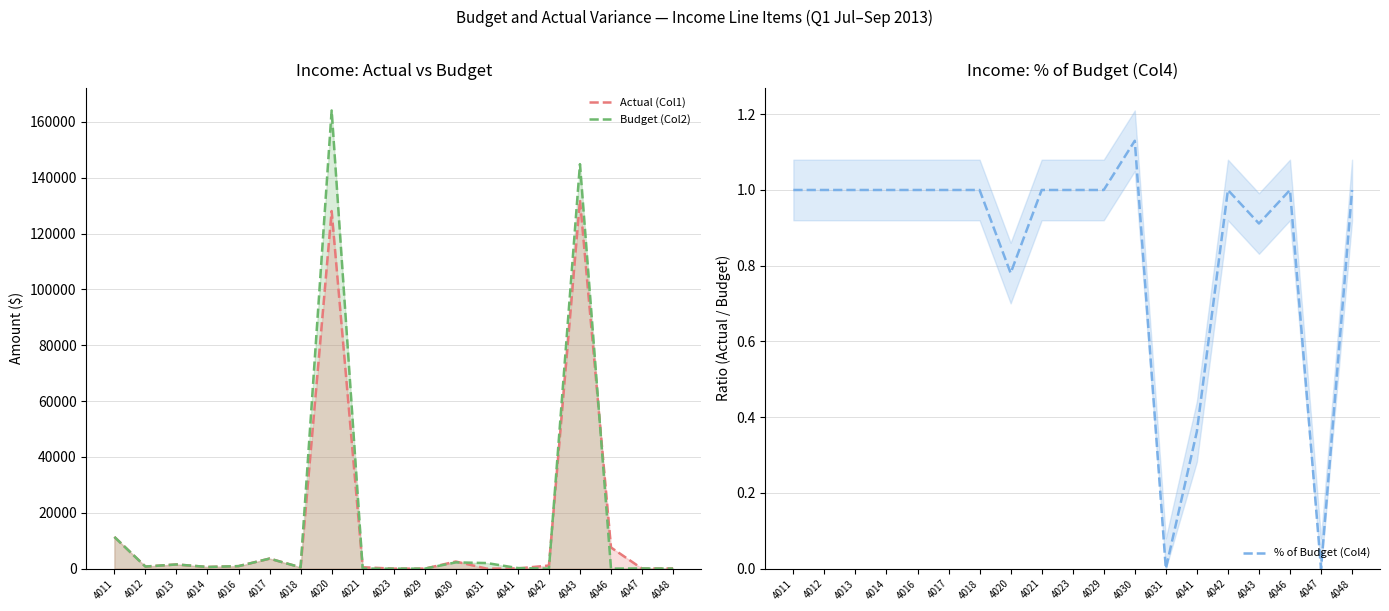

How many lines are shown in the chart?

3